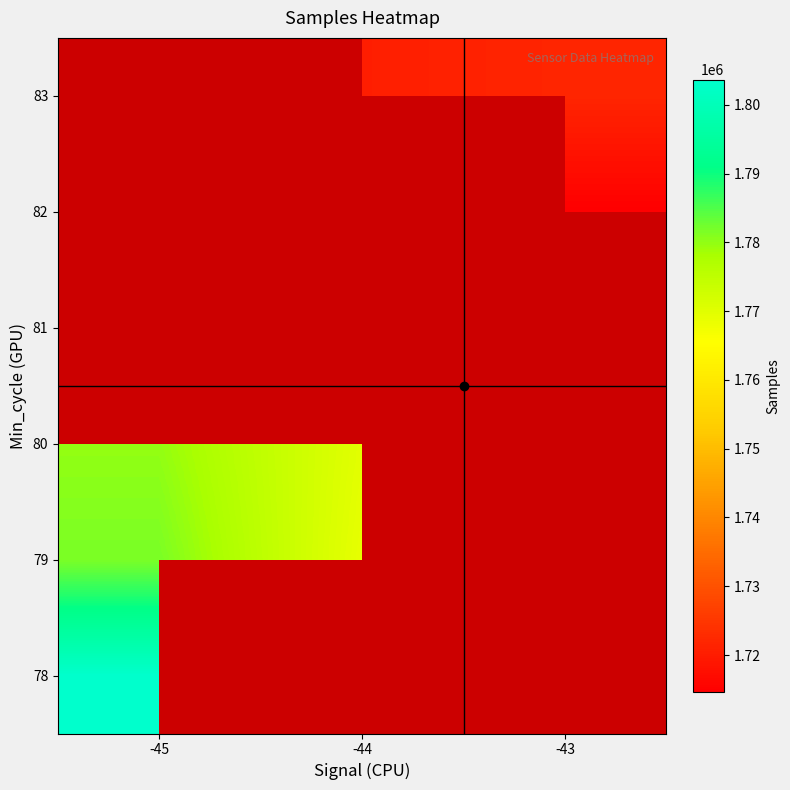

Which has a higher value, -44 or -45?

-45